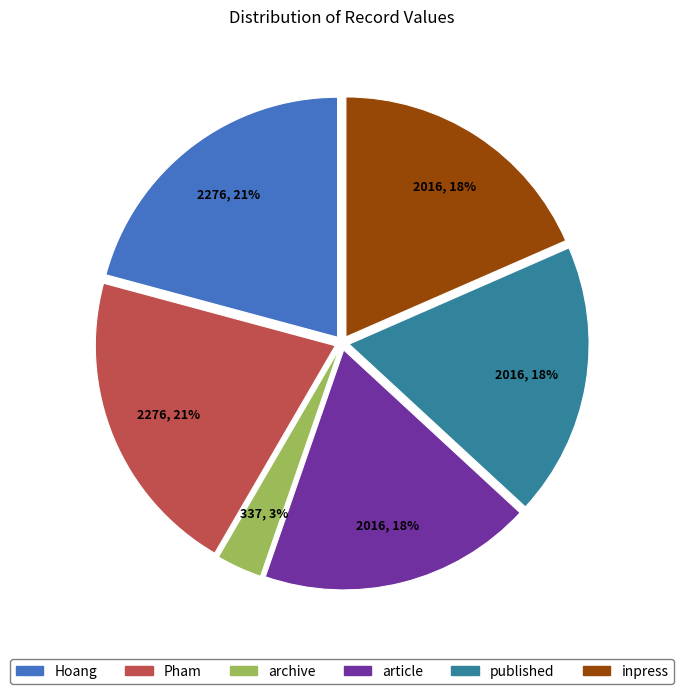

To the nearest percent, what percentage of the pie is Pham?

21%